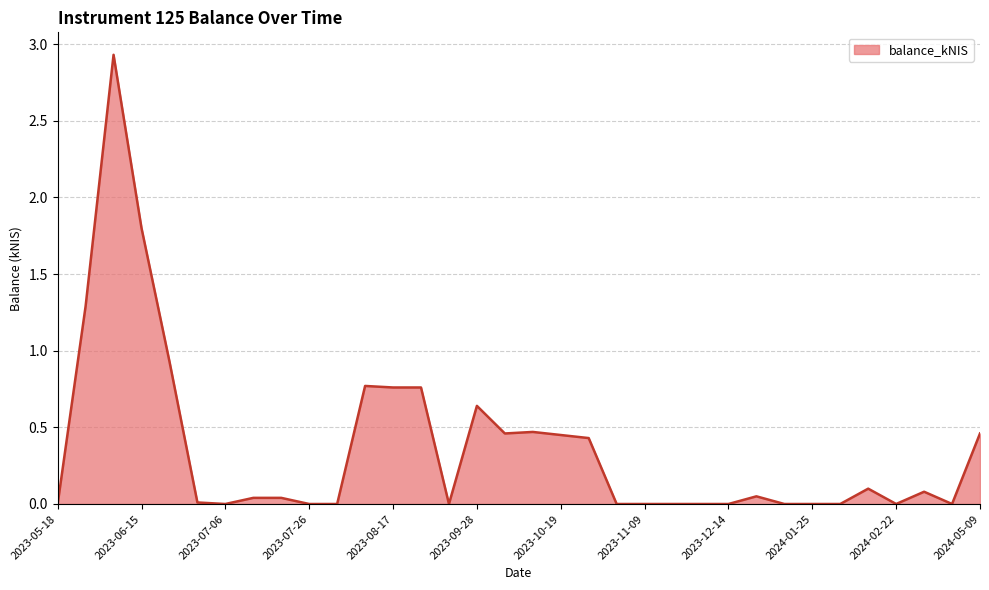

What is the difference between the maximum and minimum values?

2.9